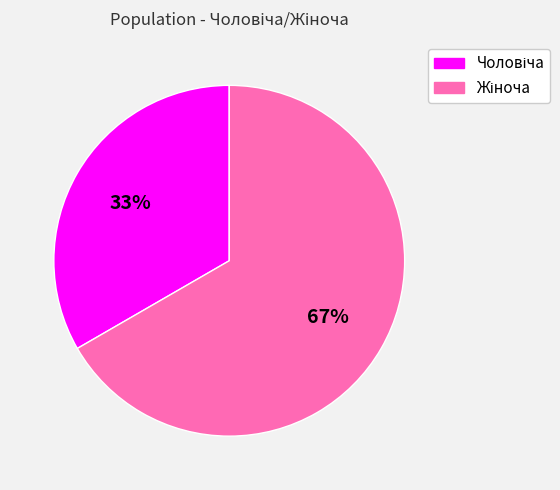

Does any single category account for the majority?

Yes